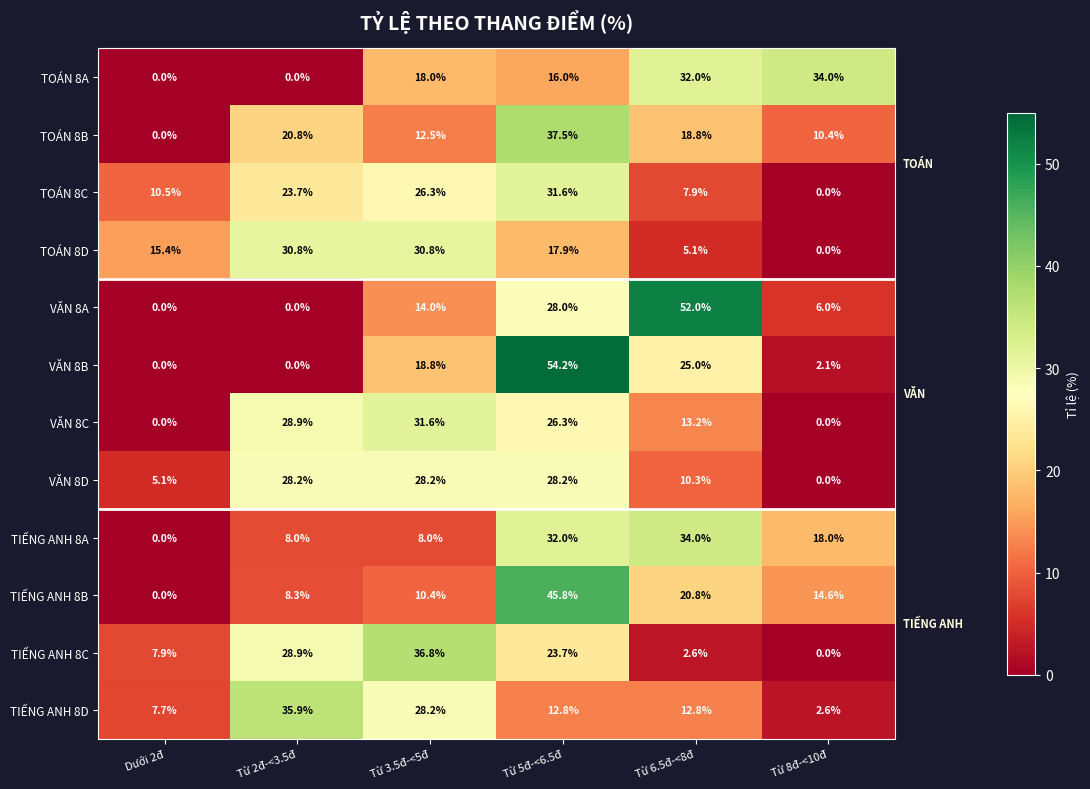

What is the total value across all series at Từ 2đ-<3.5đ?

213.5